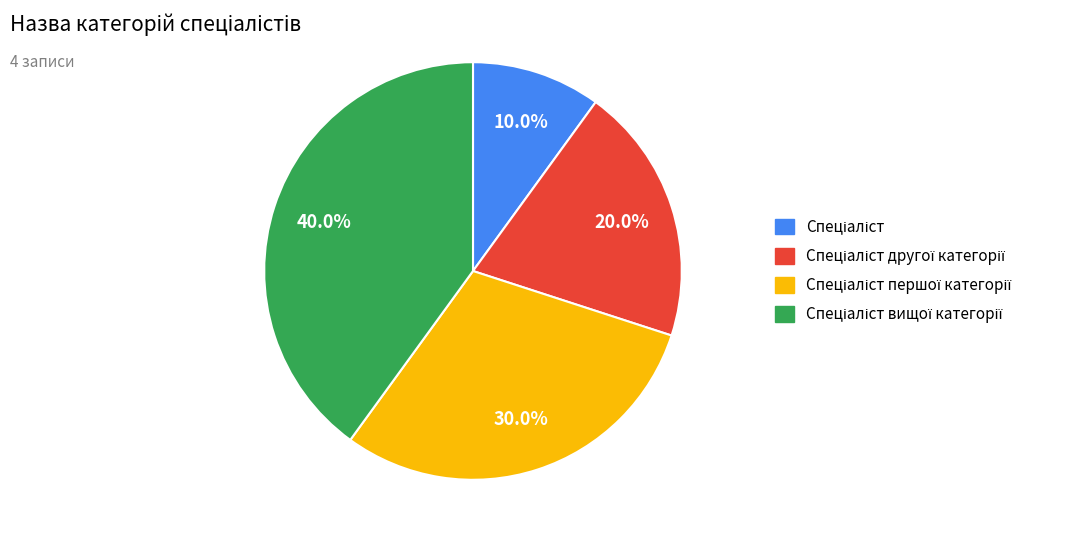

Does any single category account for the majority?

No